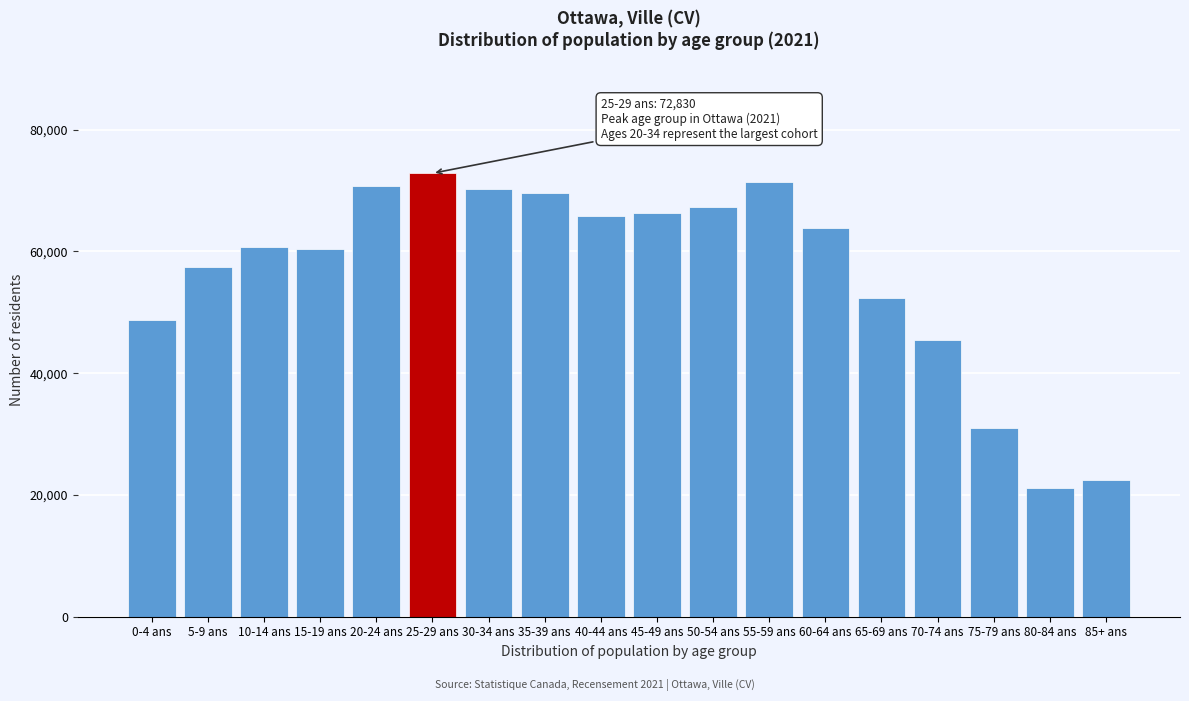

Read the value at 85+ ans, to the nearest 100.

22400